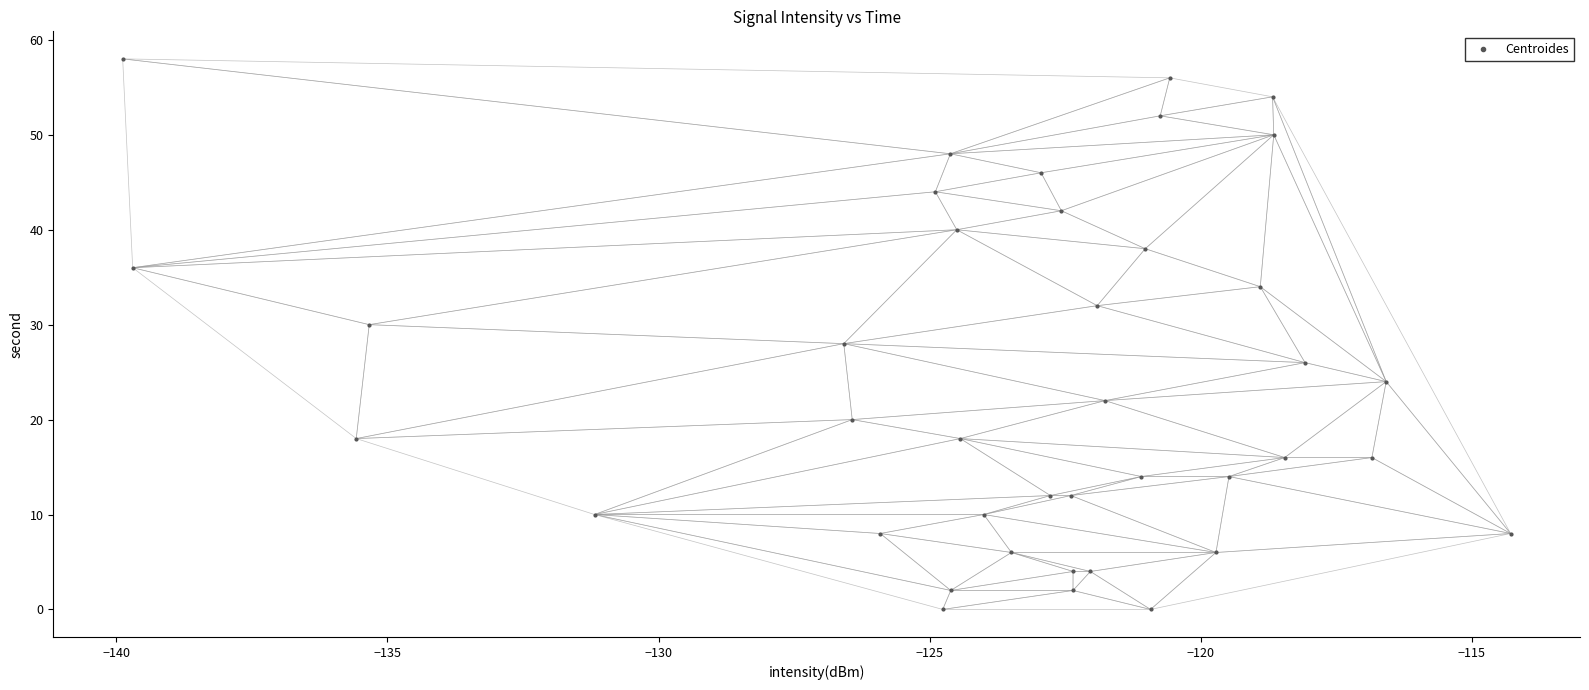

What is the range of Y values (max minus min)?

58